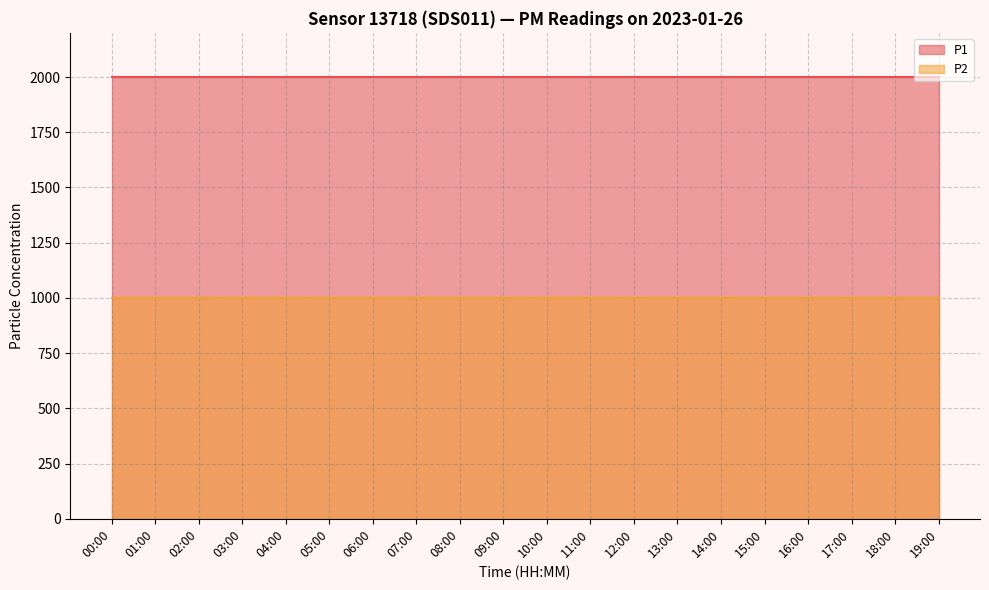

What is the label of the 13th point from the right?

07:00